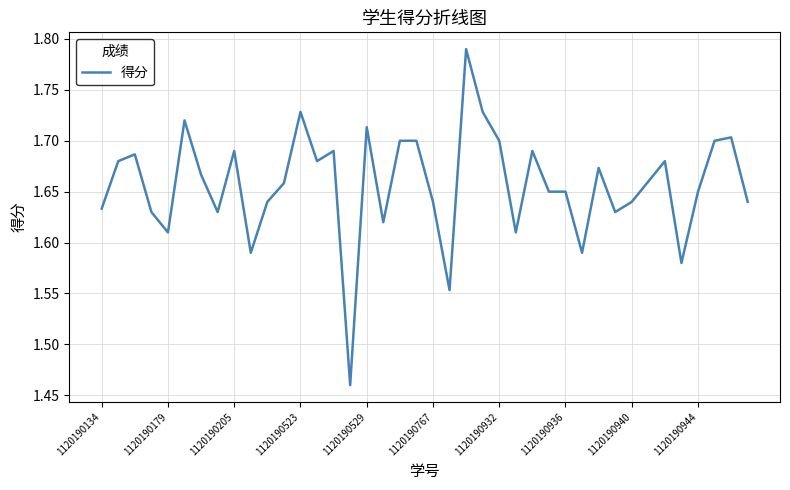

How many lines are shown in the chart?

1